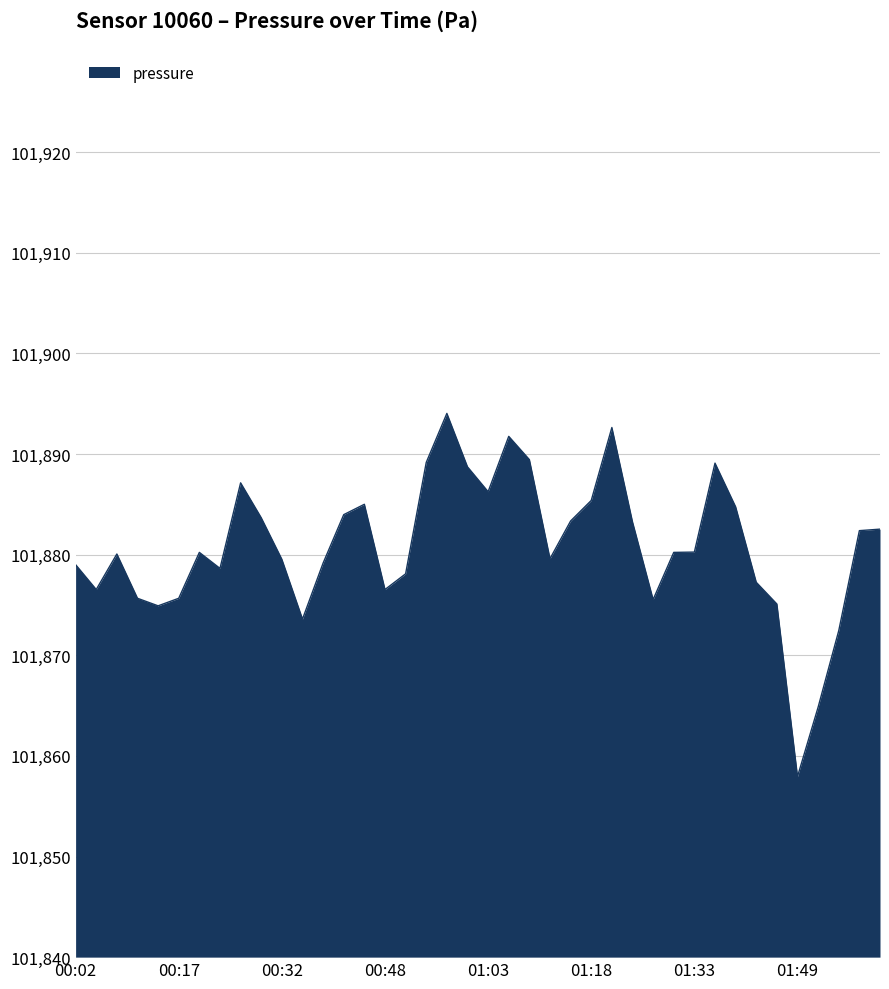

Where does the data first go above 40?

00:08